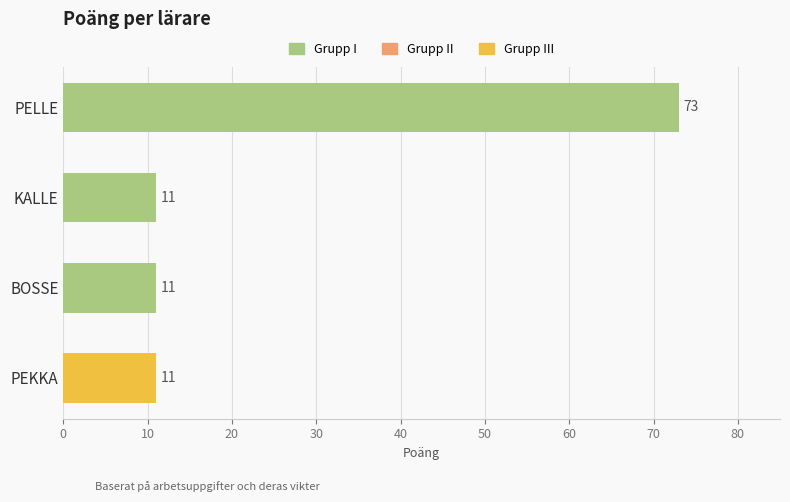

How many values are between 11 and 73?

4